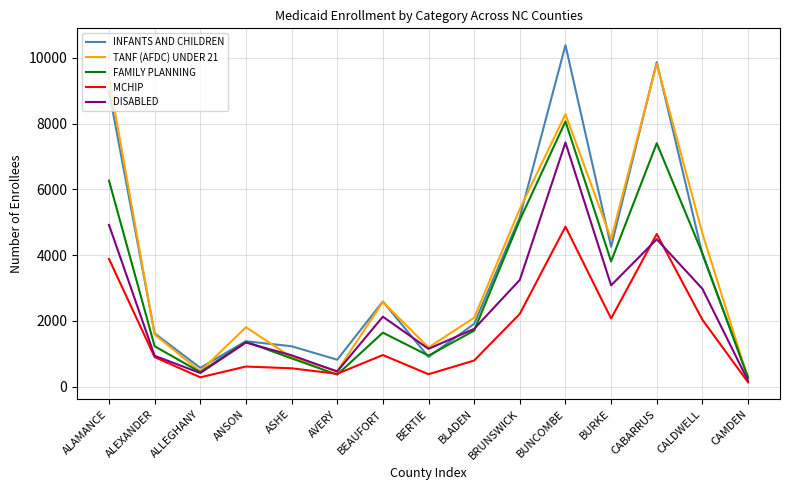

What is the greatest value displayed?

10383